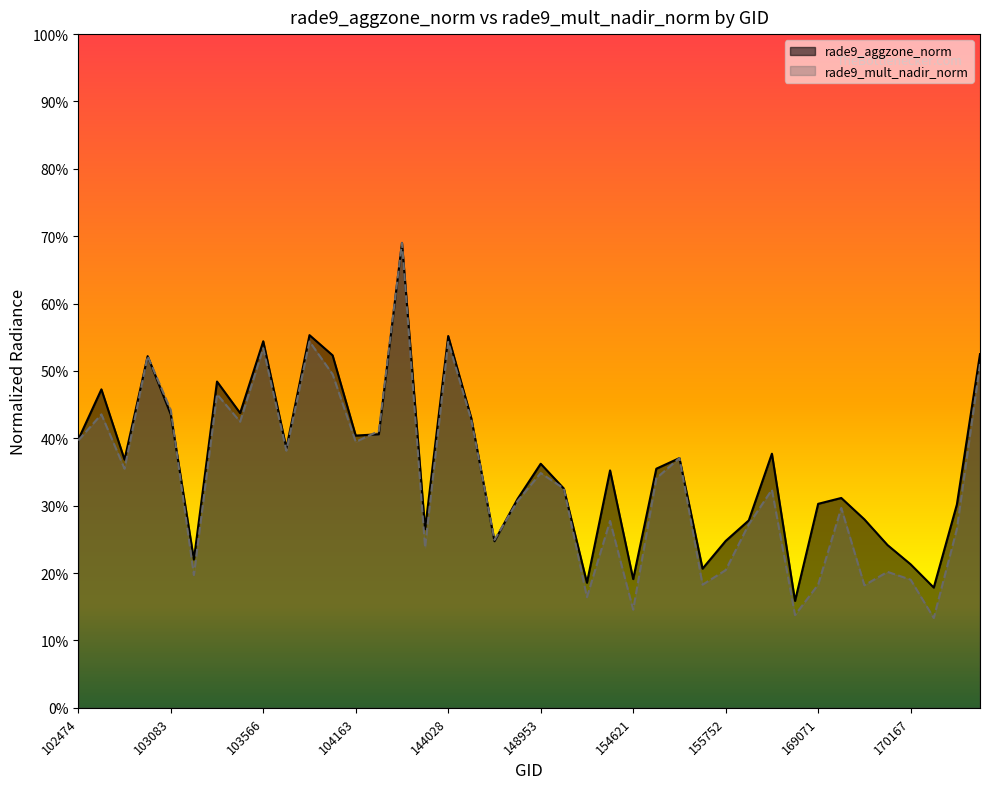

At which label is rade9_mult_nadir_norm closest to 0?

170898